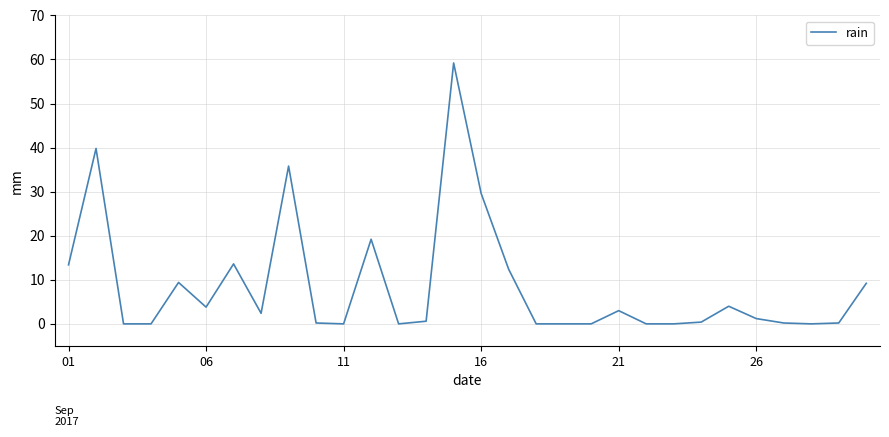

What is the greatest value displayed?

59.2